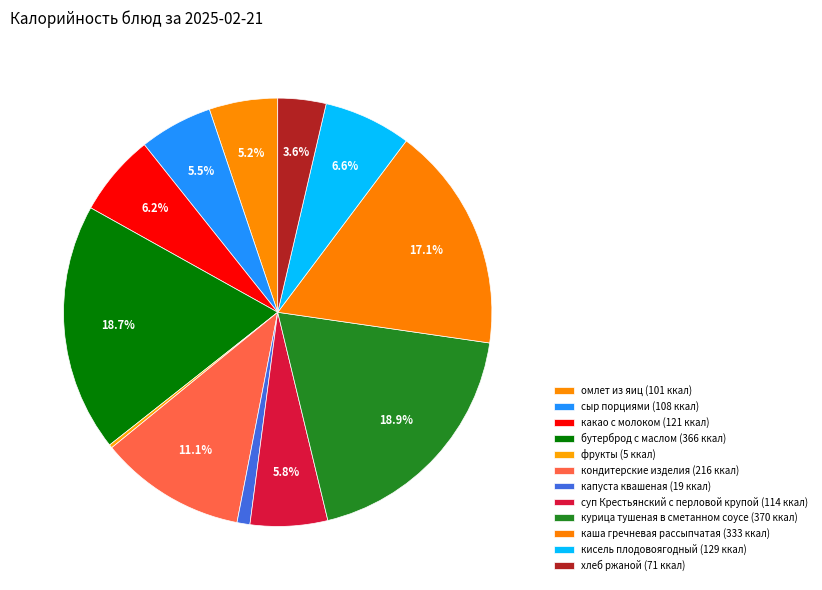

Which category has the smallest portion of the pie?

фрукты